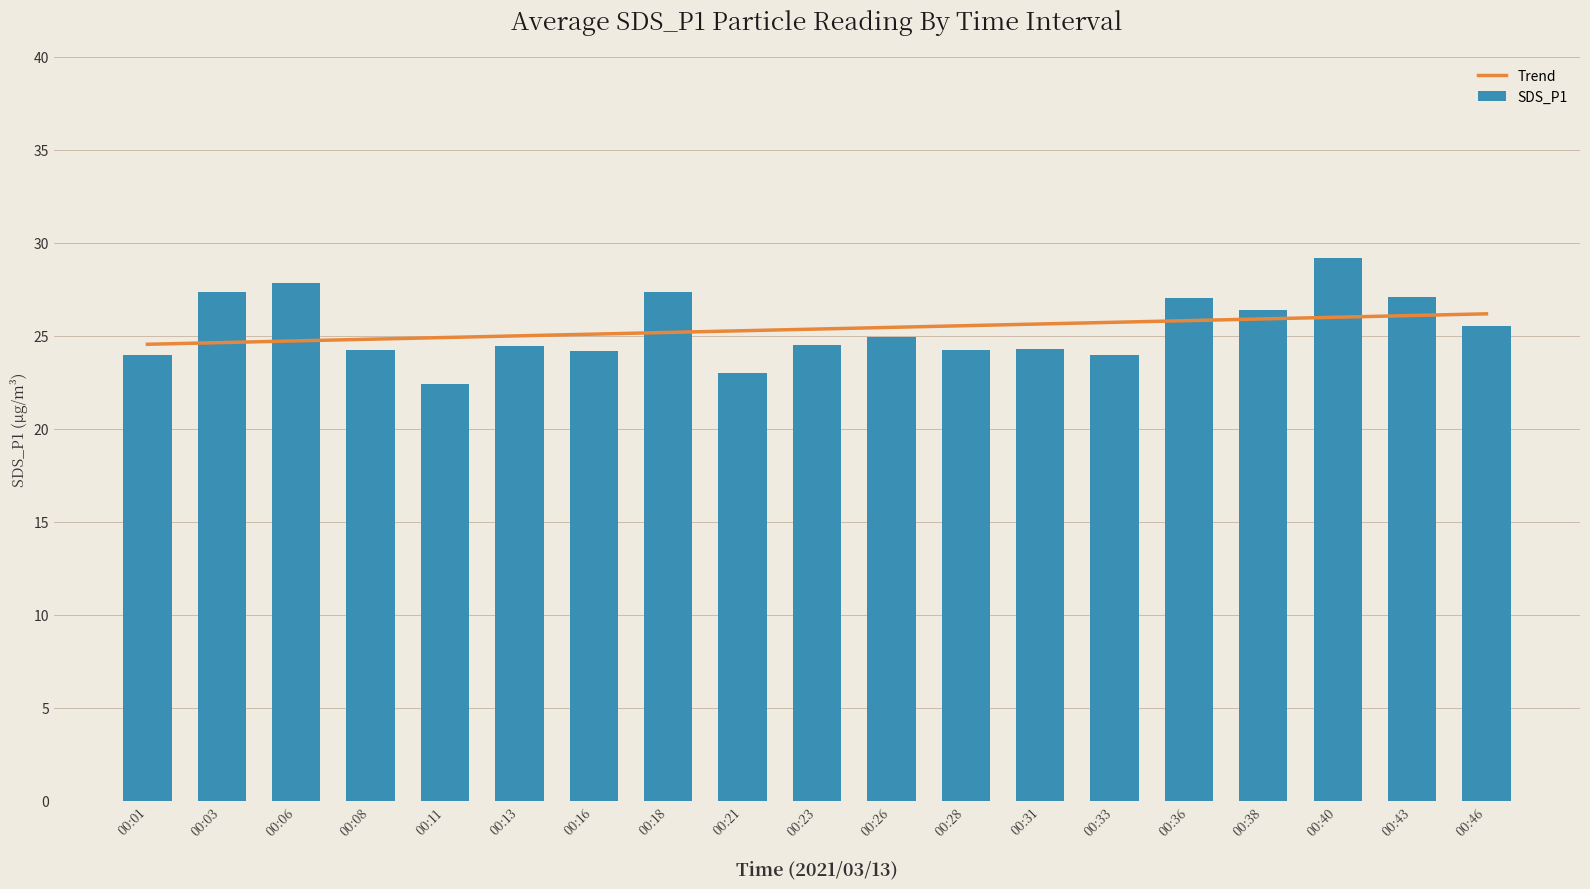

Reading left to right, transcribe all the data shown in this chart.

Trend: 00:01=24.5	00:03=24.6	00:06=24.7	00:08=24.8	00:11=24.9	00:13=25.0	00:16=25.1	00:18=25.2	00:21=25.3	00:23=25.4	00:26=25.5	00:28=25.5	00:31=25.6	00:33=25.7	00:36=25.8	00:38=25.9	00:40=26.0	00:43=26.1	00:46=26.2
SDS_P1: 00:01=23.9	00:03=27.3	00:06=27.8	00:08=24.2	00:11=22.4	00:13=24.5	00:16=24.2	00:18=27.4	00:21=23.0	00:23=24.5	00:26=24.9	00:28=24.2	00:31=24.3	00:33=24.0	00:36=27.0	00:38=26.4	00:40=29.2	00:43=27.1	00:46=25.6